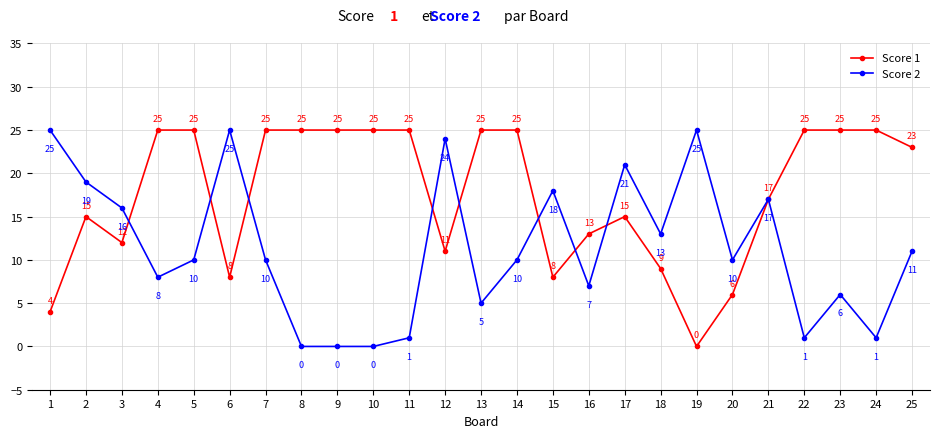

The Score 1 series shows 23 at 25. True or false?

True